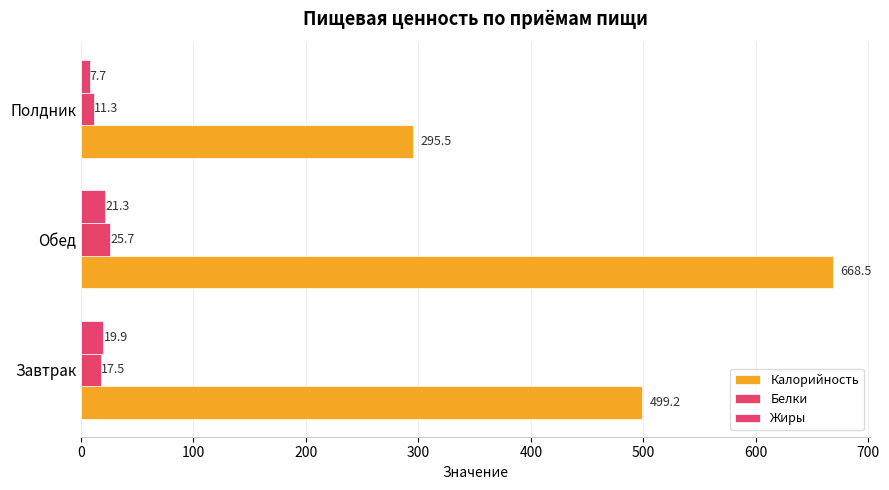

How many series are shown in this chart?

3